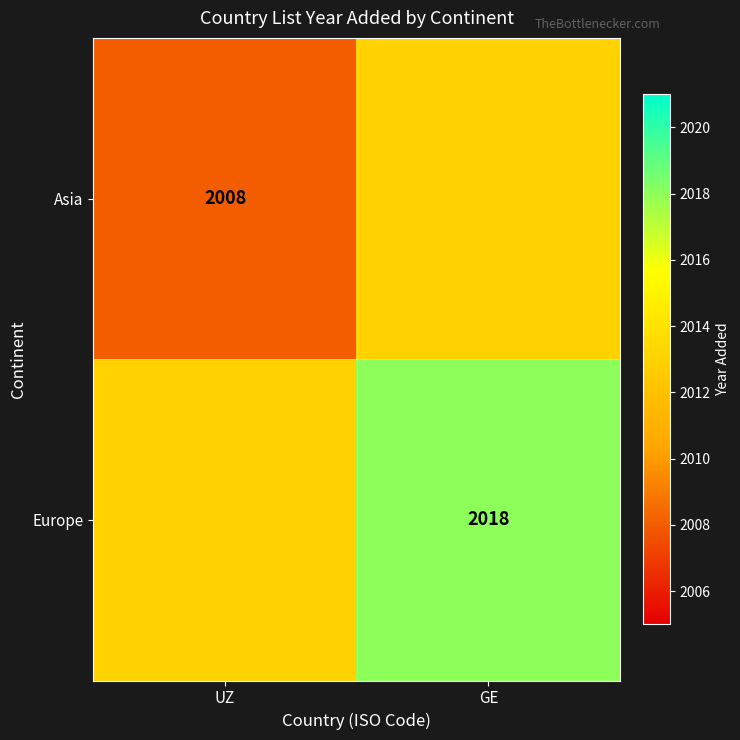

True or false: Asia has a value of 1048 at UZ.

False